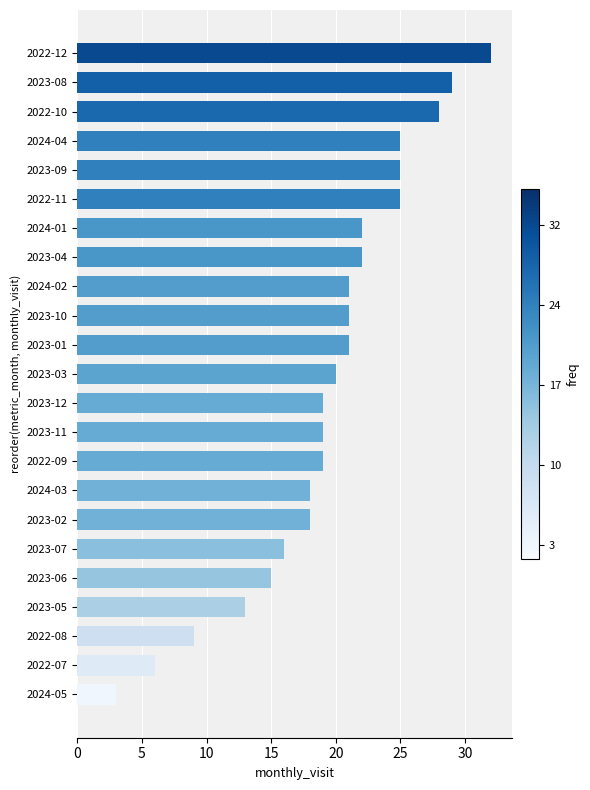

Are the bars grouped side by side (vs. stacked)?

No